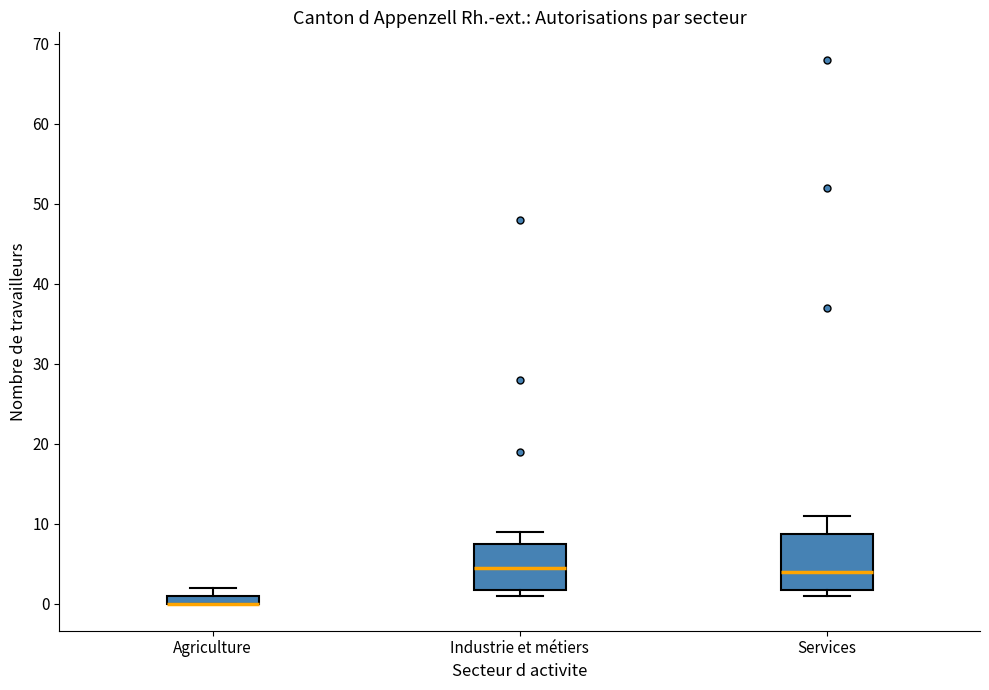

Where is the lower edge of the box for Agriculture on the y-axis? The values are not printed on the chart, so give them approximately, as read against the axis.

0